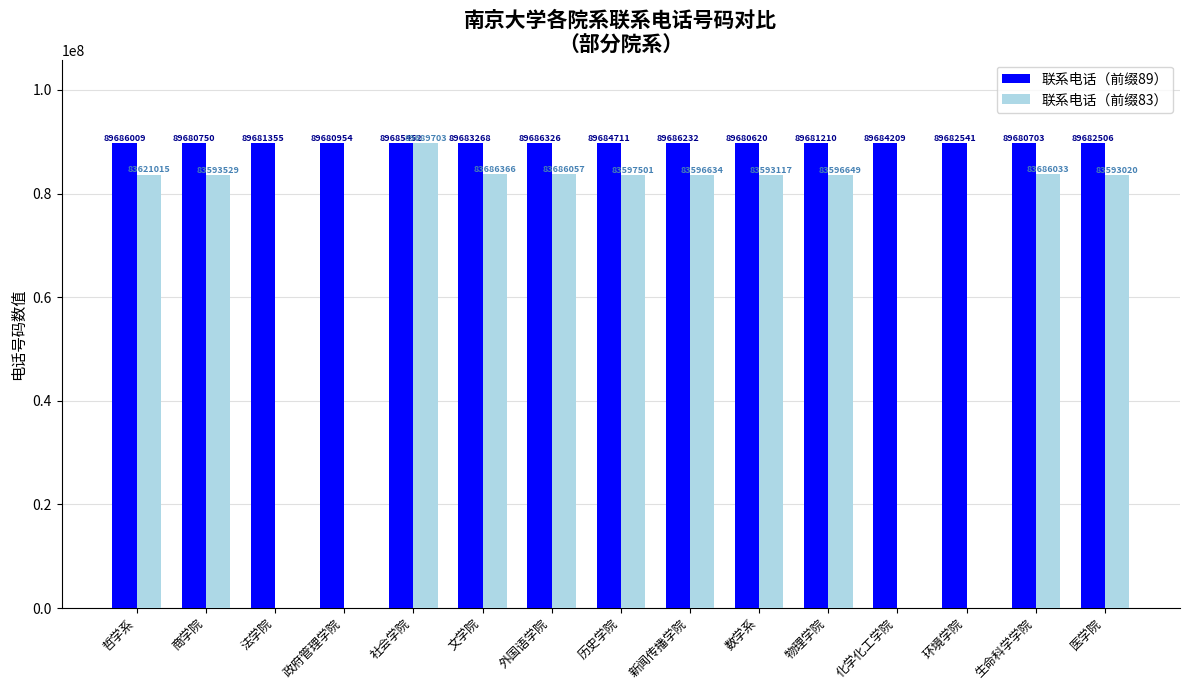

How many groups of bars are there?

15